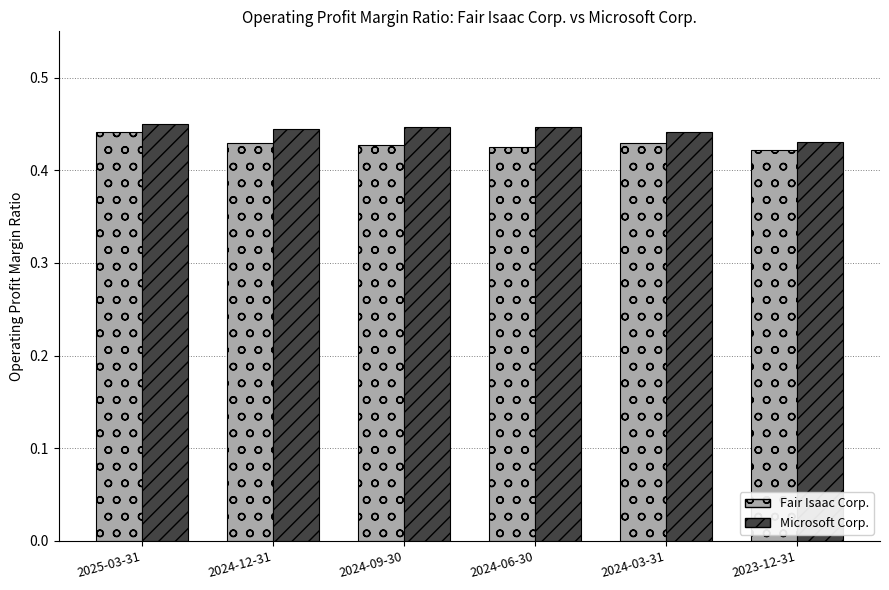

Which series has the largest total across all categories?

Microsoft Corp.